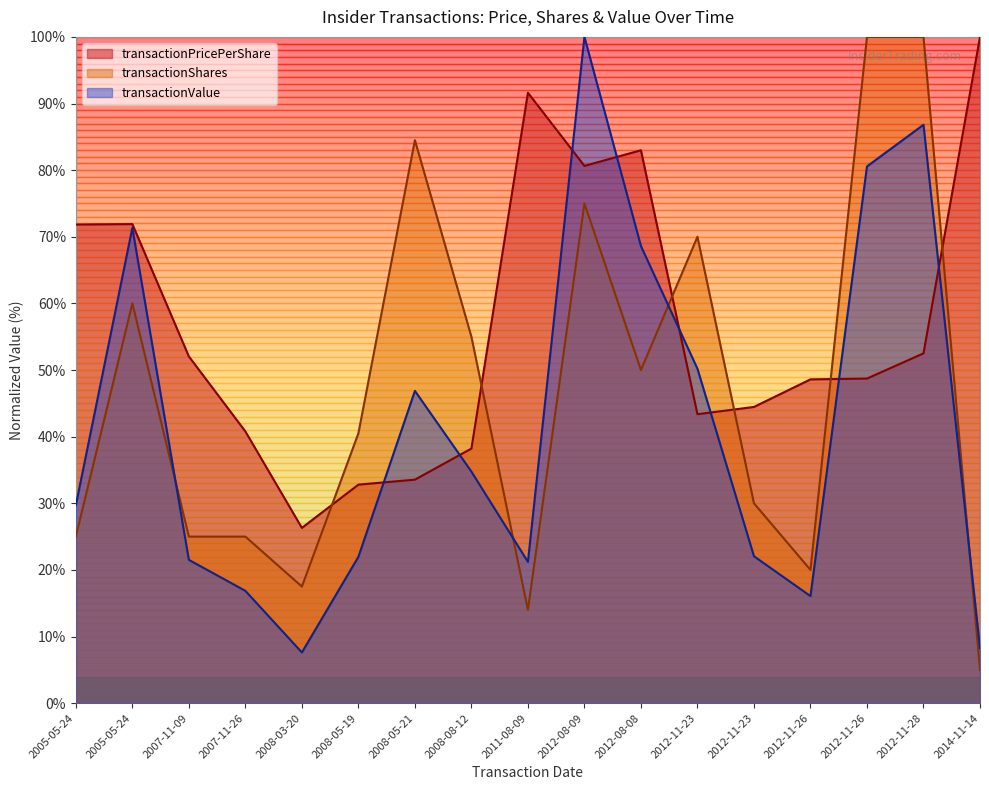

What is the difference between the transactionValue values at 2012-11-26 and 2012-08-08?

12.0